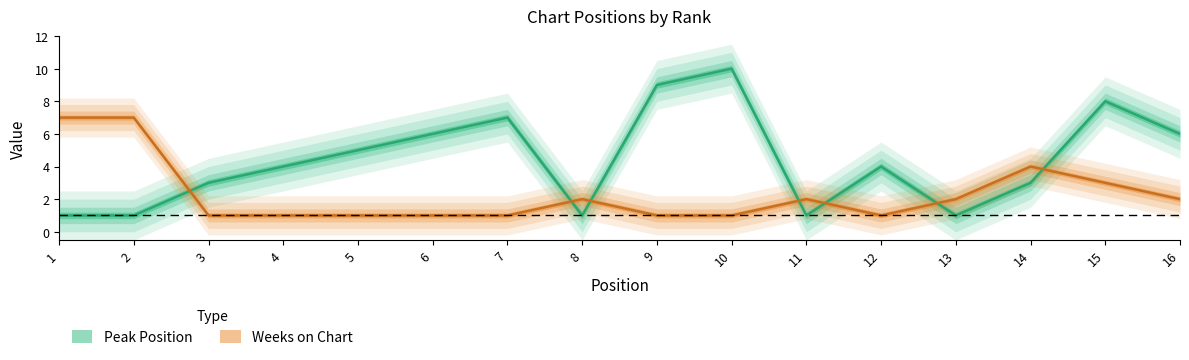

How many Peak Position values are between 1 and 7?

13